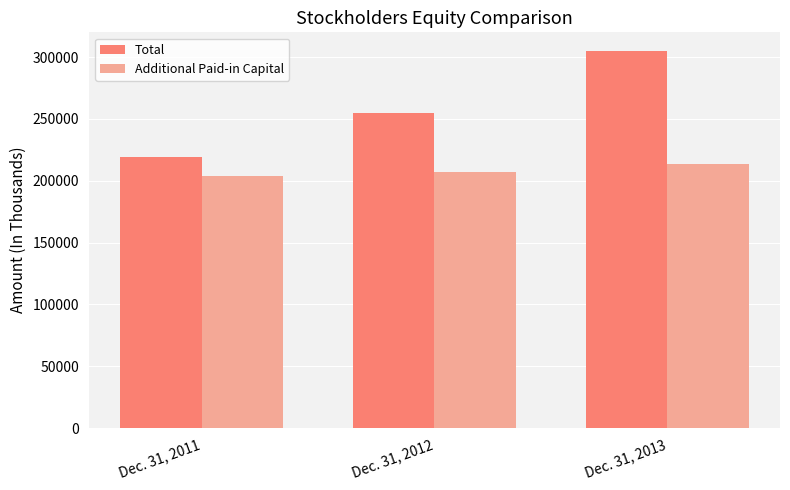

How many groups of bars are there?

3